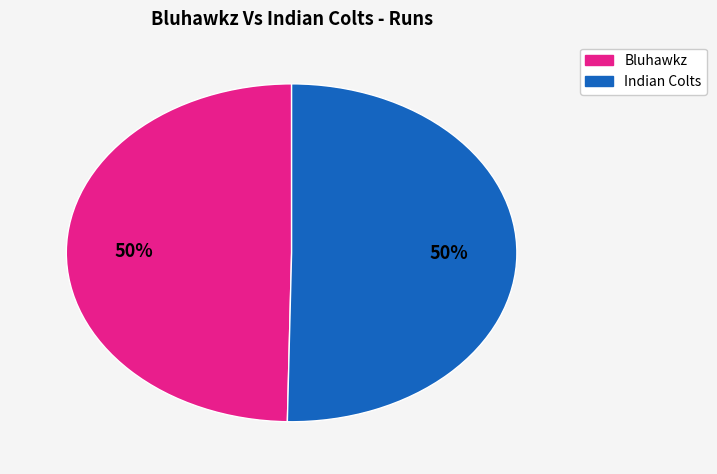

To the nearest percent, what is the average slice percentage?

50%